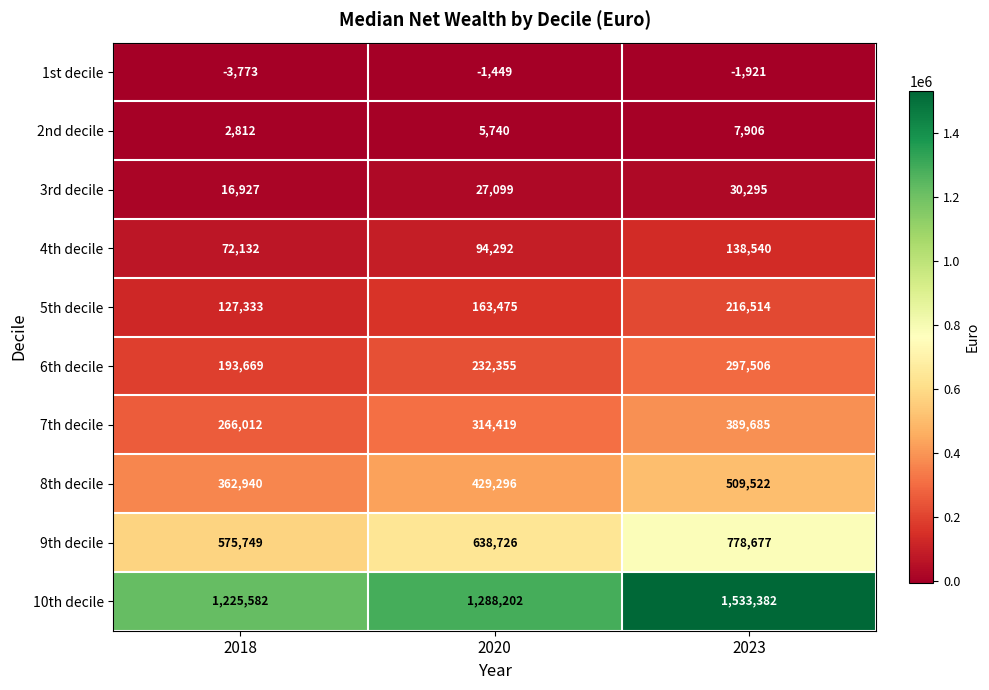

What is the sum of the 6th decile values at 2020 and 2018?

426024